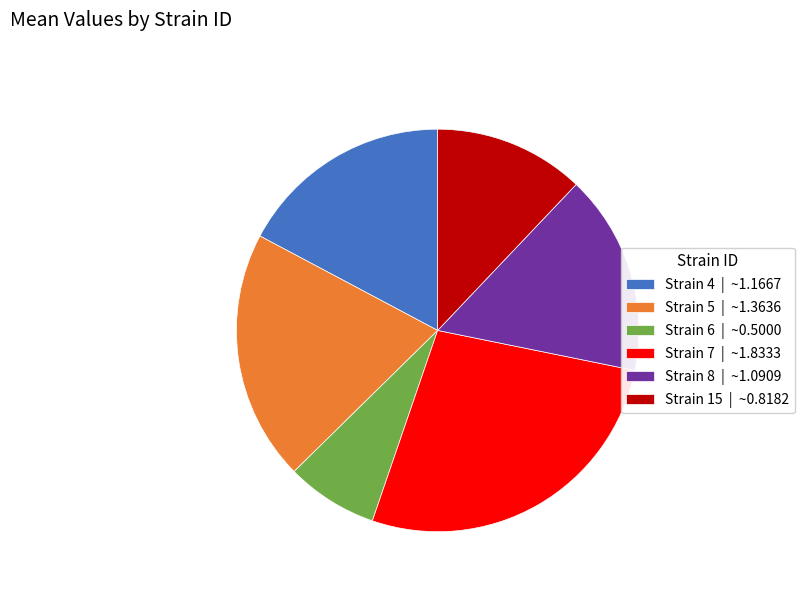

Which category has the biggest portion of the pie?

Strain 7 | ~1.8333